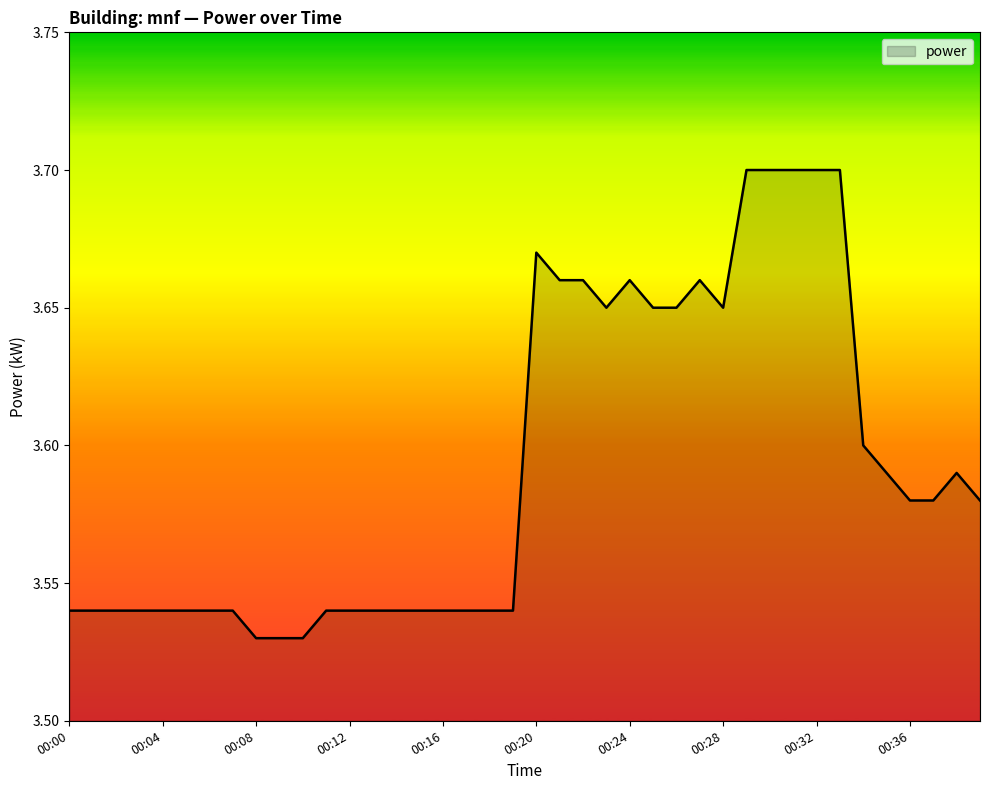

Does the chart display data point markers on the line(s)?

No